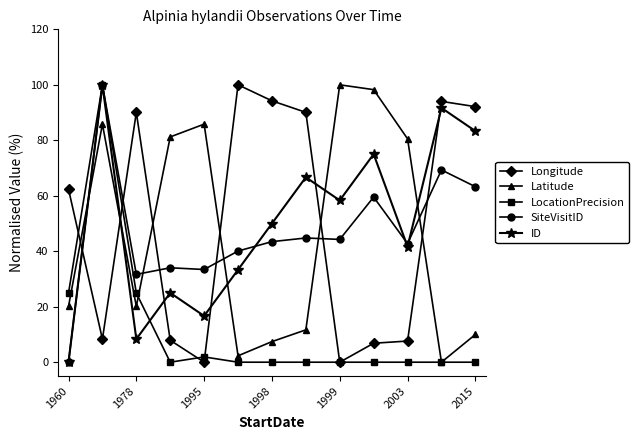

True or false: SiteVisitID and Latitude cross at least once.

True